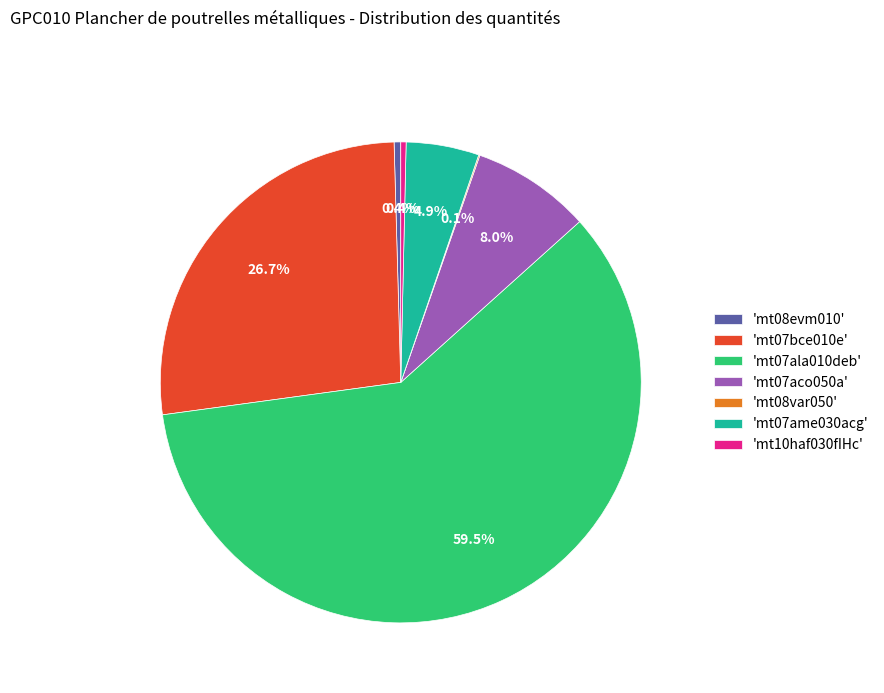

Combined, what portion of the pie is 'mt07aco050a' and 'mt07ame030acg'?

12.9%